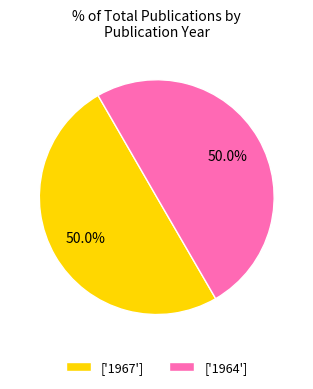

What is the ratio of the value at ['1967'] to the value at ['1964']?

1.0